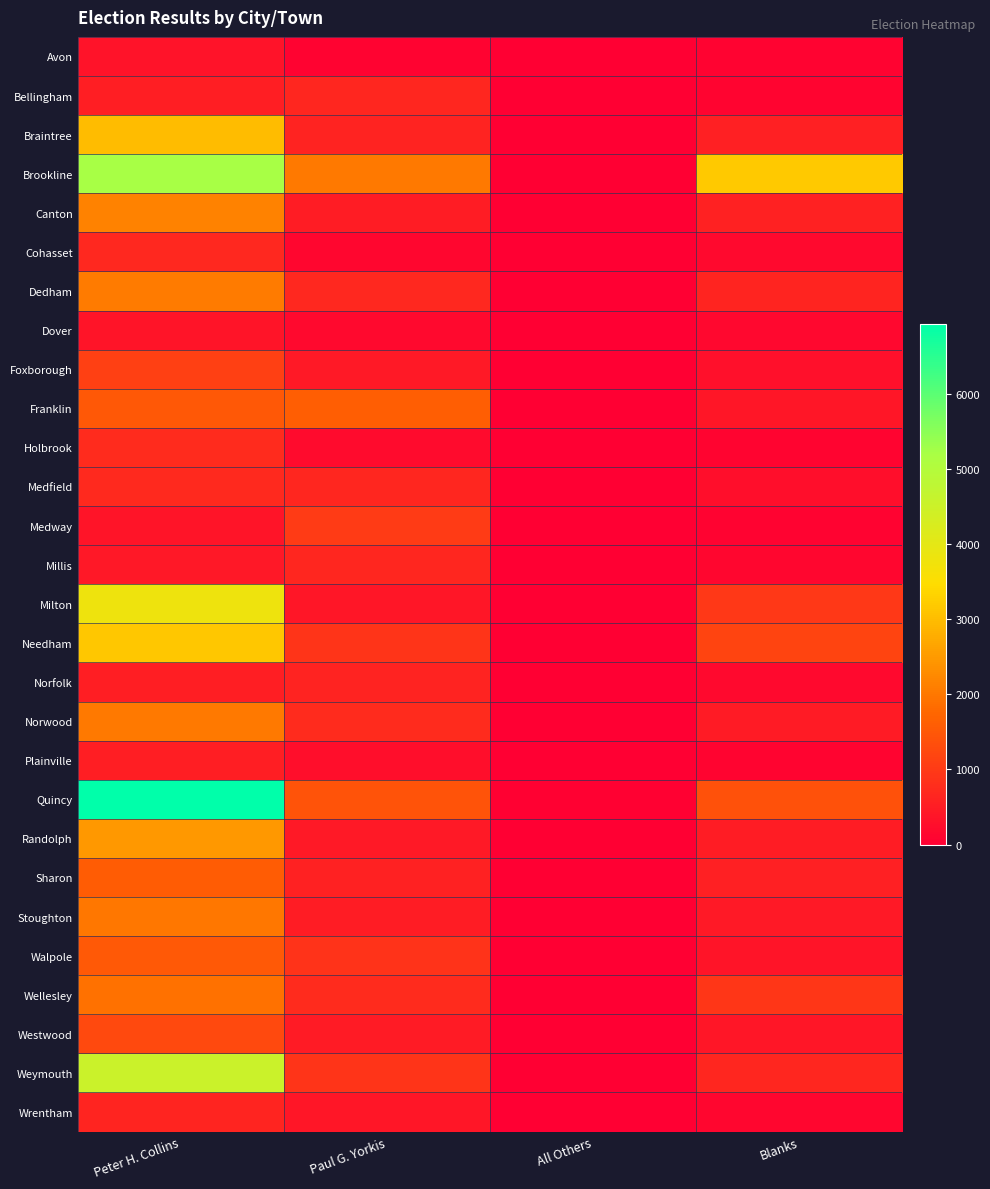

Reading right to left, transcribe all the data shown in this chart.

Avon: Blanks=61	All Others=0	Paul G. Yorkis=72	Peter H. Collins=326
Bellingham: Blanks=103	All Others=2	Paul G. Yorkis=671	Peter H. Collins=540
Braintree: Blanks=560	All Others=9	Paul G. Yorkis=620	Peter H. Collins=2980
Brookline: Blanks=3175	All Others=18	Paul G. Yorkis=2021	Peter H. Collins=5205
Canton: Blanks=589	All Others=6	Paul G. Yorkis=501	Peter H. Collins=2151
Cohasset: Blanks=182	All Others=2	Paul G. Yorkis=127	Peter H. Collins=686
Dedham: Blanks=637	All Others=7	Paul G. Yorkis=696	Peter H. Collins=2039
Dover: Blanks=156	All Others=0	Paul G. Yorkis=168	Peter H. Collins=366
Foxborough: Blanks=286	All Others=1	Paul G. Yorkis=442	Peter H. Collins=1105
Franklin: Blanks=401	All Others=6	Paul G. Yorkis=1613	Peter H. Collins=1497
Holbrook: Blanks=97	All Others=2	Paul G. Yorkis=215	Peter H. Collins=731
Medfield: Blanks=244	All Others=4	Paul G. Yorkis=665	Peter H. Collins=730
Medway: Blanks=70	All Others=2	Paul G. Yorkis=1025	Peter H. Collins=364
Millis: Blanks=125	All Others=2	Paul G. Yorkis=660	Peter H. Collins=418
Milton: Blanks=972	All Others=8	Paul G. Yorkis=392	Peter H. Collins=3802
Needham: Blanks=1172	All Others=9	Paul G. Yorkis=917	Peter H. Collins=3166
Norfolk: Blanks=187	All Others=5	Paul G. Yorkis=596	Peter H. Collins=541
Norwood: Blanks=463	All Others=2	Paul G. Yorkis=757	Peter H. Collins=2025
Plainville: Blanks=92	All Others=0	Paul G. Yorkis=255	Peter H. Collins=520
Quincy: Blanks=1406	All Others=41	Paul G. Yorkis=1431	Peter H. Collins=6928
Randolph: Blanks=501	All Others=16	Paul G. Yorkis=454	Peter H. Collins=2467
Sharon: Blanks=559	All Others=5	Paul G. Yorkis=578	Peter H. Collins=1595
Stoughton: Blanks=452	All Others=10	Paul G. Yorkis=513	Peter H. Collins=1994
Walpole: Blanks=373	All Others=9	Paul G. Yorkis=874	Peter H. Collins=1537
Wellesley: Blanks=935	All Others=3	Paul G. Yorkis=748	Peter H. Collins=1907
Westwood: Blanks=391	All Others=4	Paul G. Yorkis=480	Peter H. Collins=1245
Weymouth: Blanks=655	All Others=10	Paul G. Yorkis=898	Peter H. Collins=4531
Wrentham: Blanks=134	All Others=0	Paul G. Yorkis=393	Peter H. Collins=638